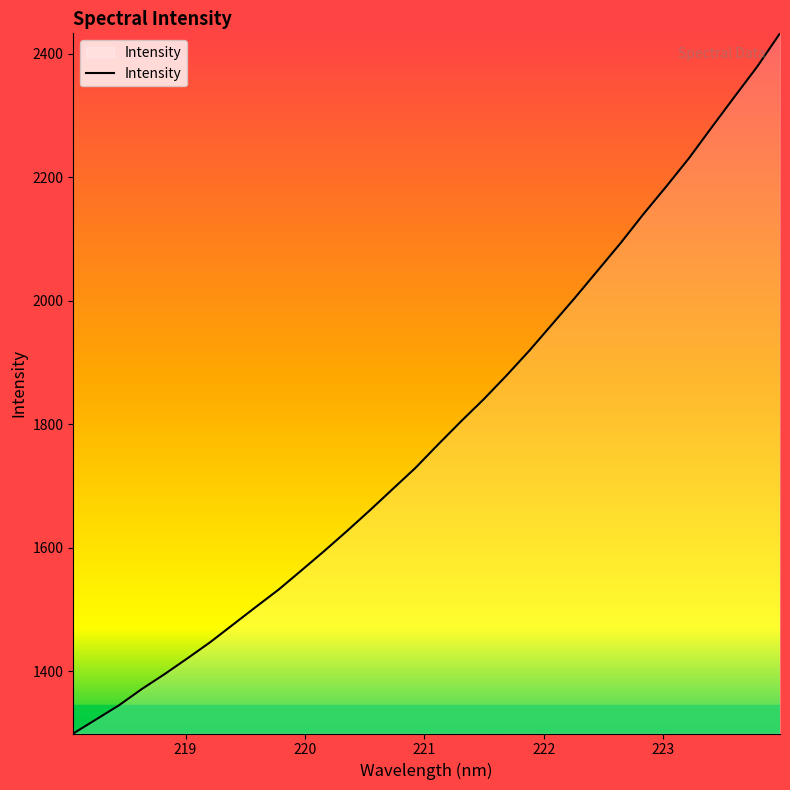

What is the smallest value displayed?

1299.0